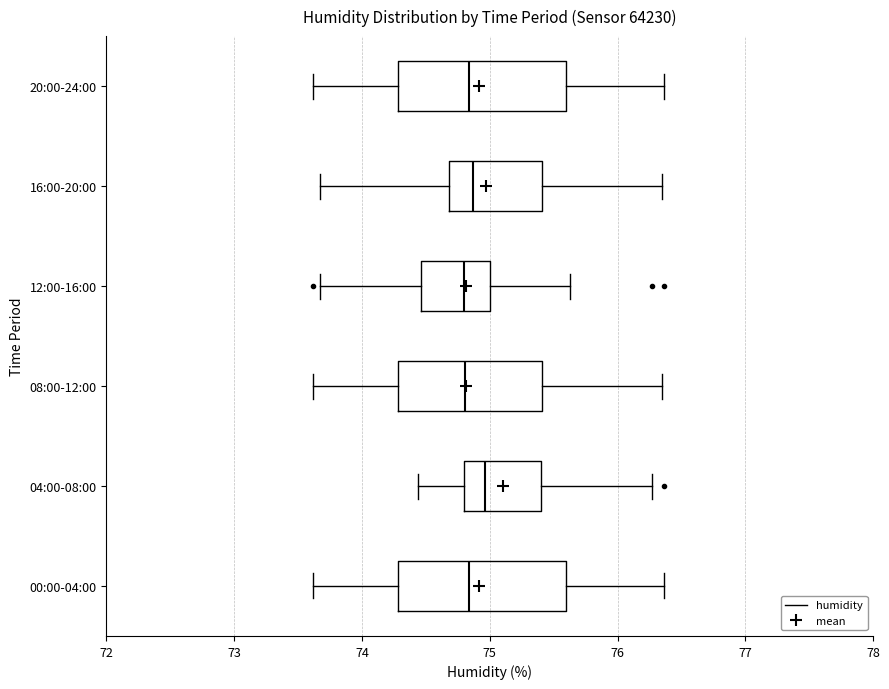

Where is the right edge of the box for 08:00-12:00 on the x-axis? The values are not printed on the chart, so give them approximately, as read against the axis.

75.4